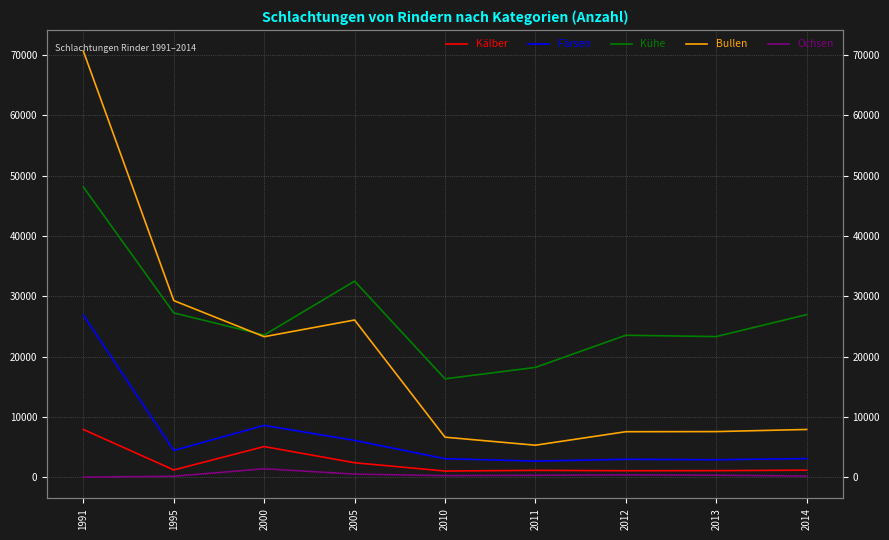

What value does the Ochsen series have at 2005?

526